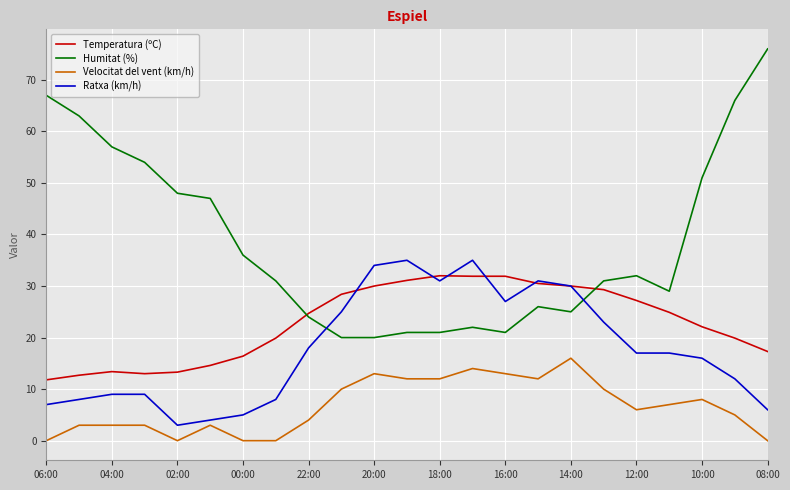

What is the lowest value of the Temperatura (ºC) series?

11.8